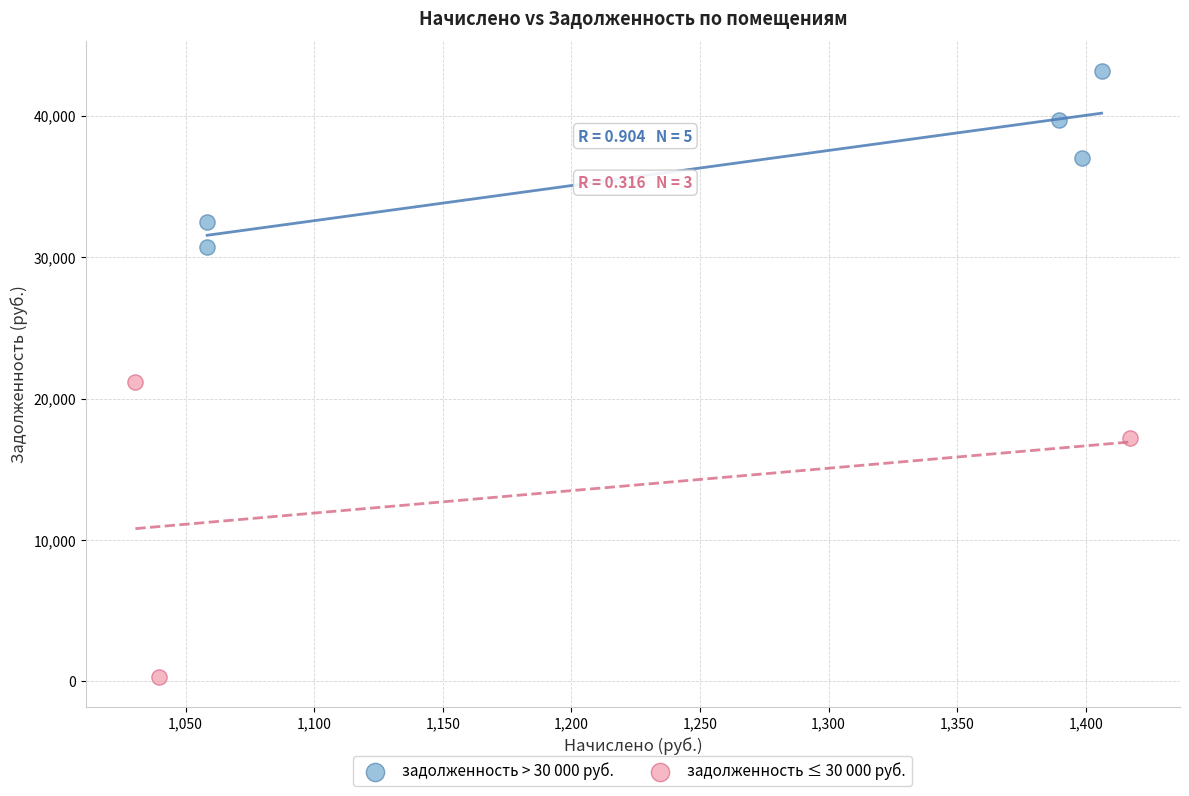

Which series has the largest Y range (max minus min)?

задолженность ≤ 30 000 руб.